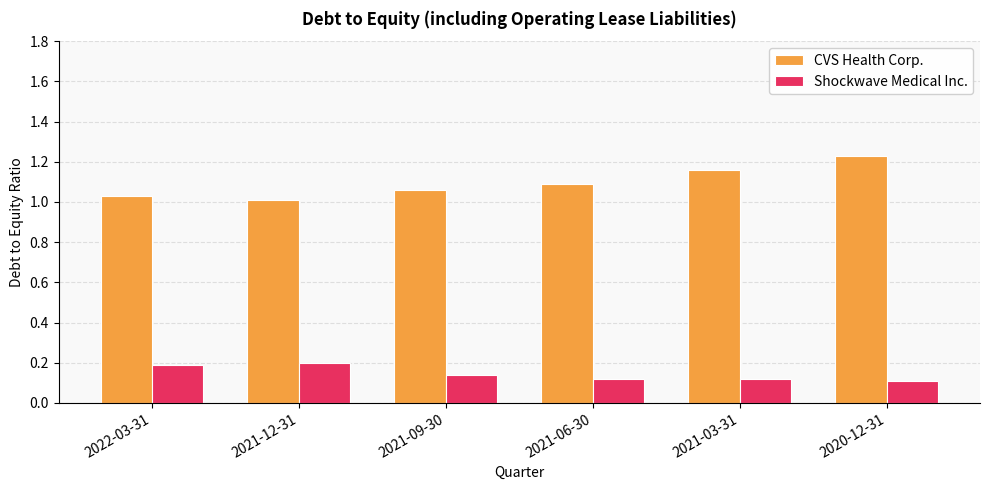

At 2021-03-31, list the series in order from largest to smallest.

CVS Health Corp., Shockwave Medical Inc.